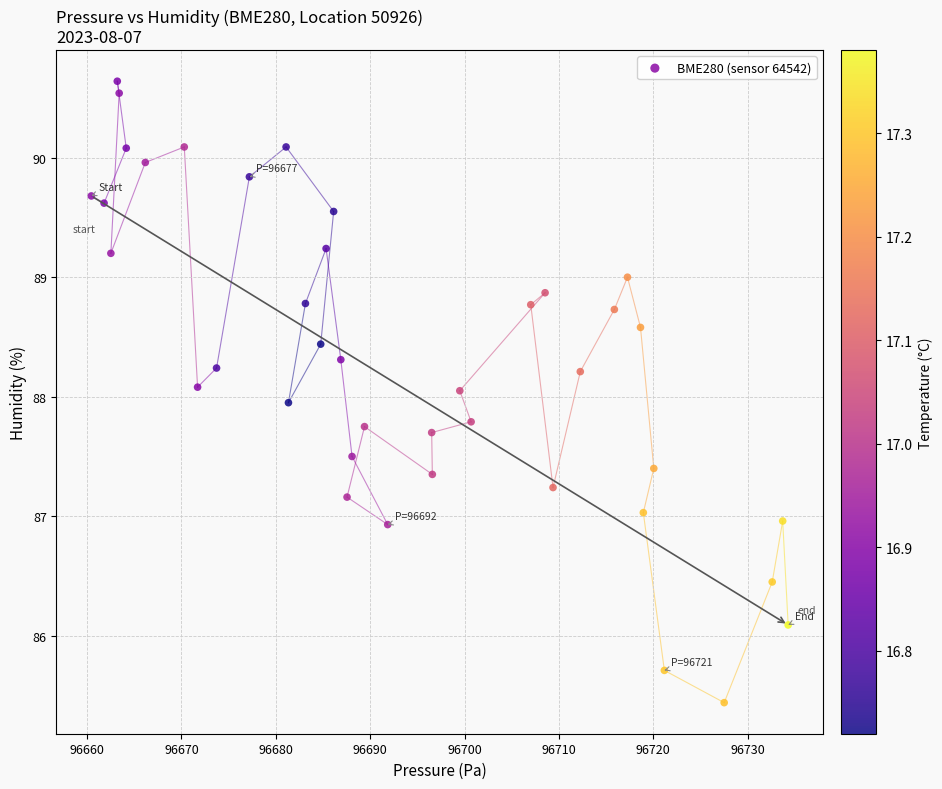

What is the range of X values (max minus min)?

73.9